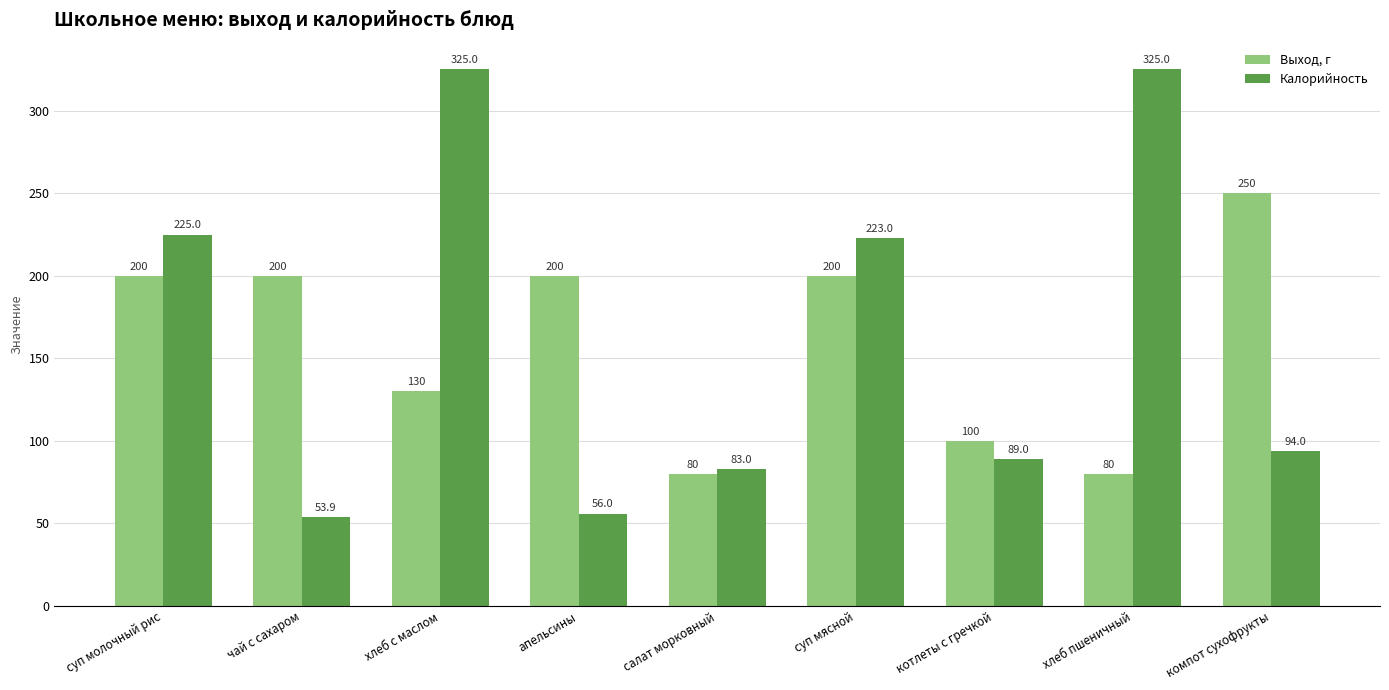

What is the maximum value for Калорийность?

325.0